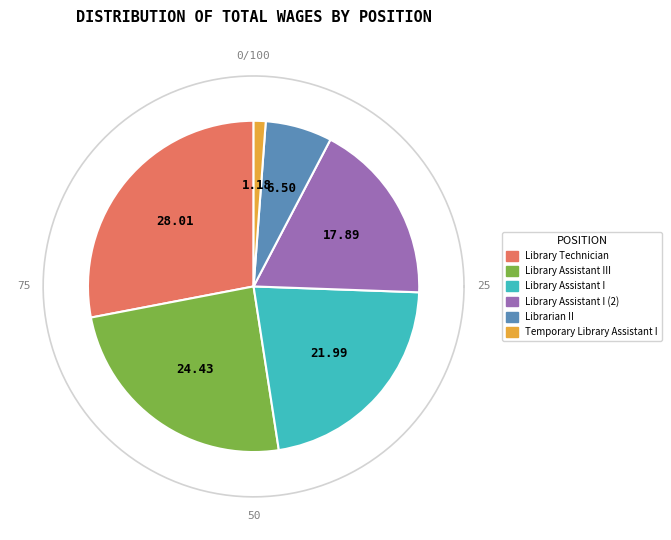

Is there a majority slice in this chart?

No